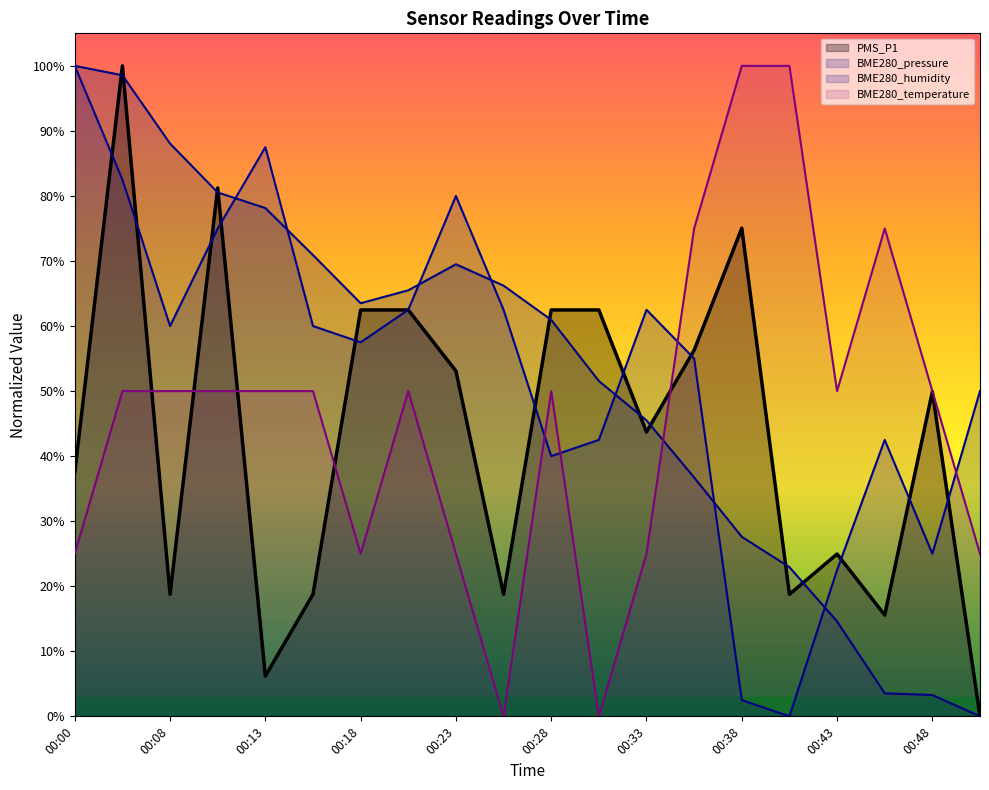

Which has a higher value, 00:48 or 00:08?

00:08